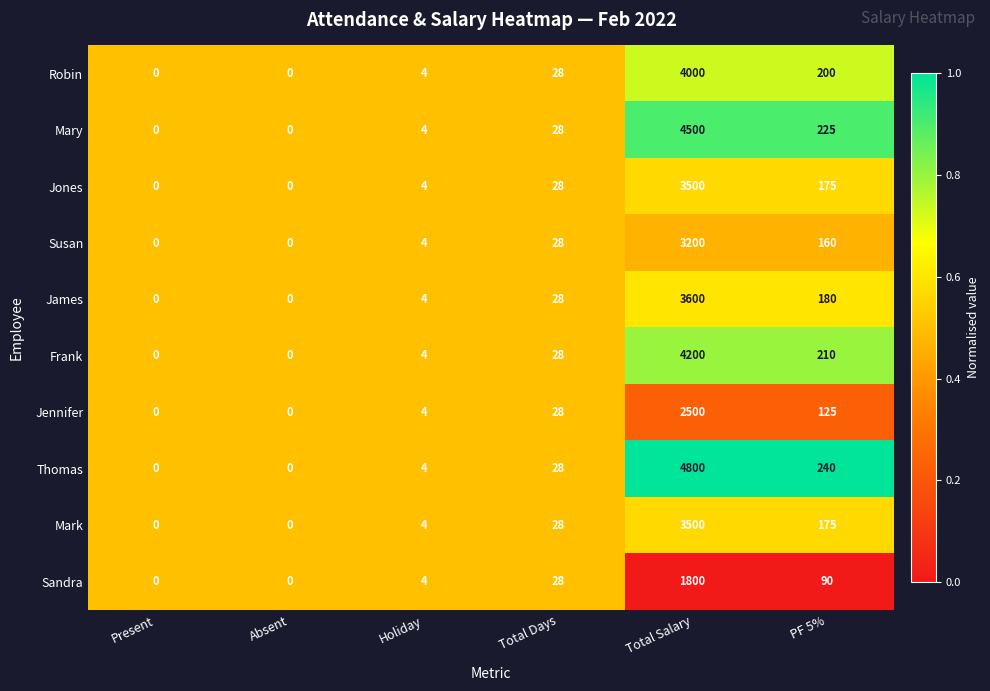

How many series are shown in this chart?

10